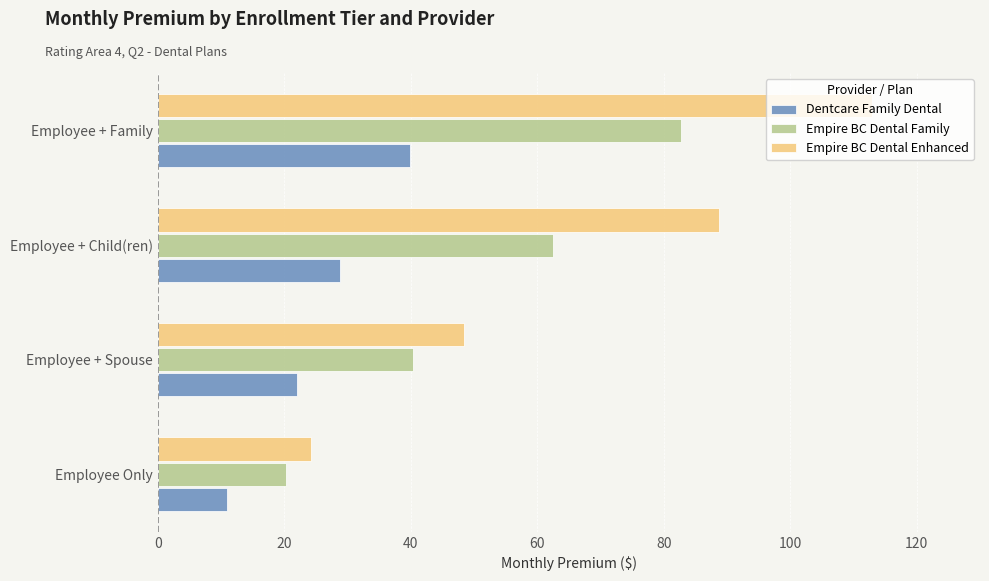

The Empire BC Dental Family series shows 62.6 at Employee + Child(ren). True or false?

True